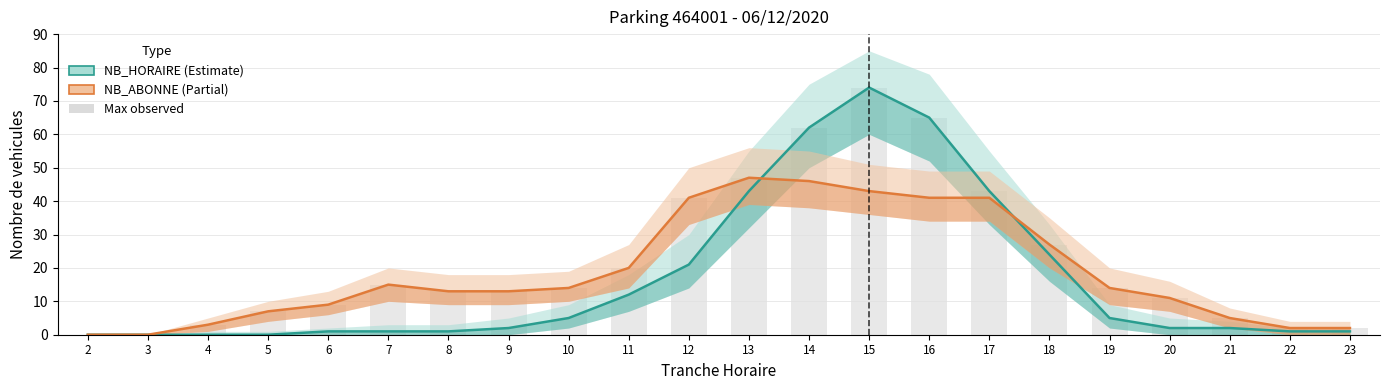

What is the sum of all NB_HORAIRE values?

365